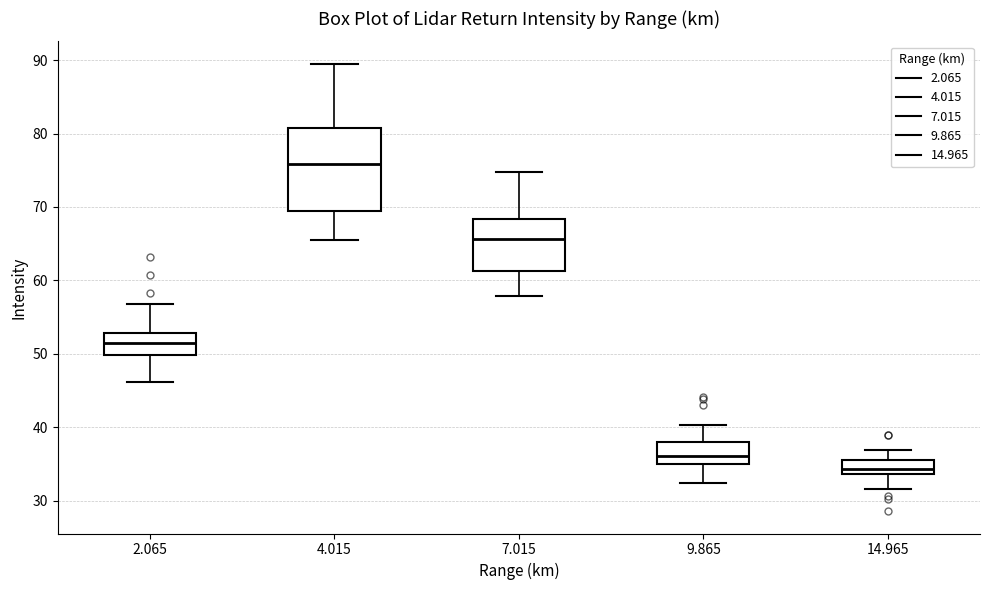

Comparing the boxes themselves (not the whiskers), which one is the tallest?

4.015